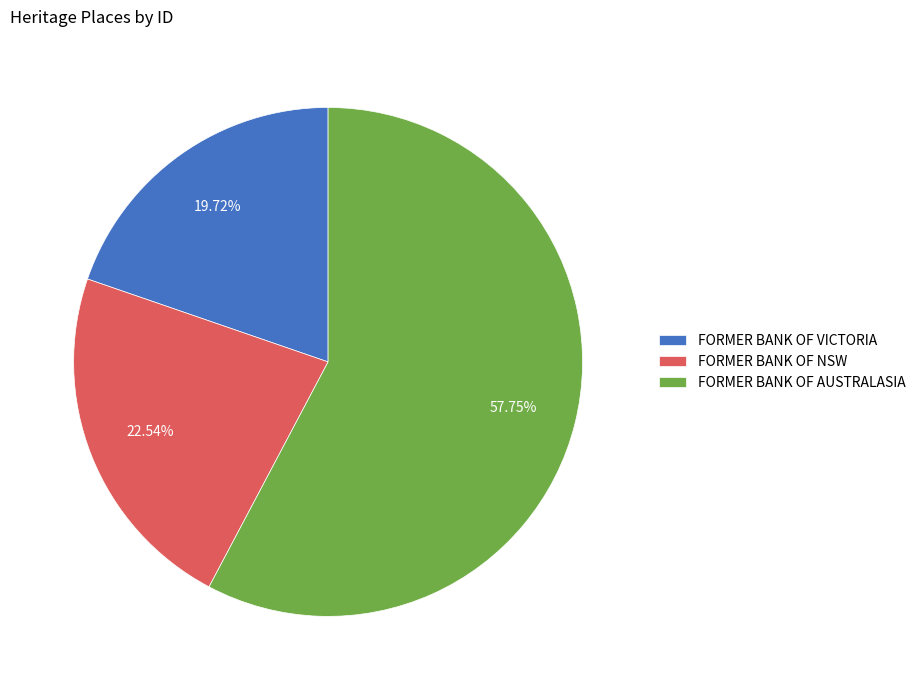

What is the smallest slice in the pie chart?

FORMER BANK OF VICTORIA